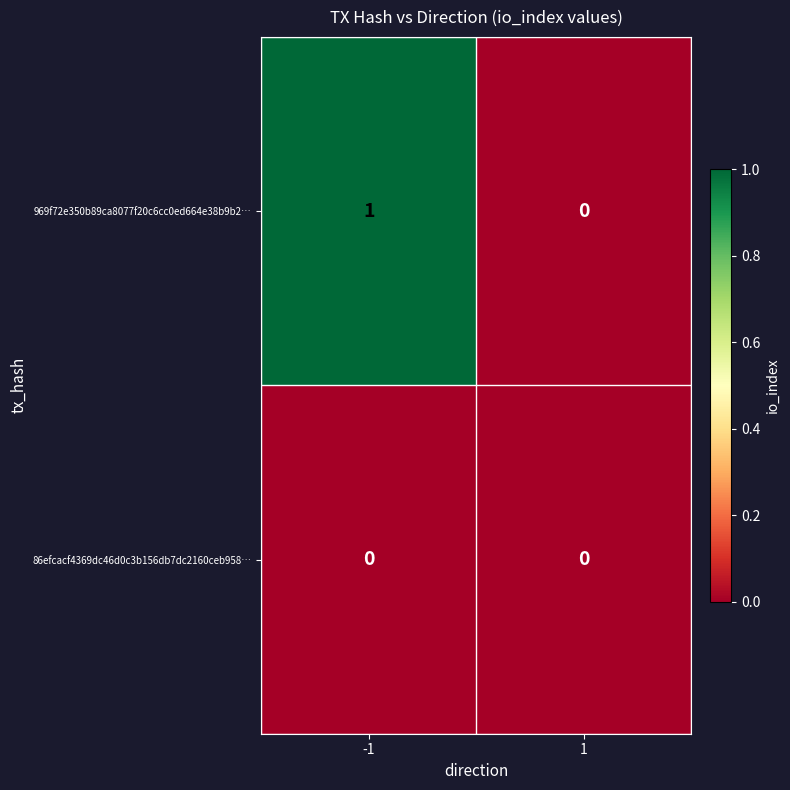

Rank the series at -1 from highest to lowest value.

969f72e350b89ca8077f20c6cc0ed664e38b9b2…, 86efcacf4369dc46d0c3b156db7dc2160ceb958…